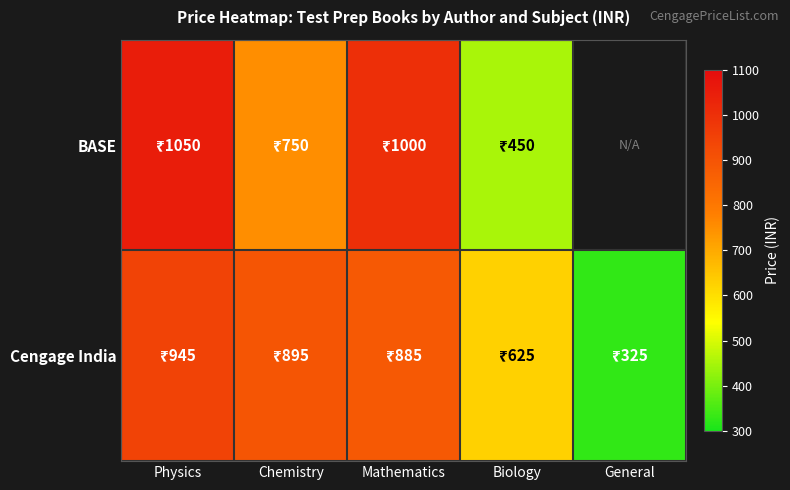

At which label does BASE first exceed 1000?

Physics